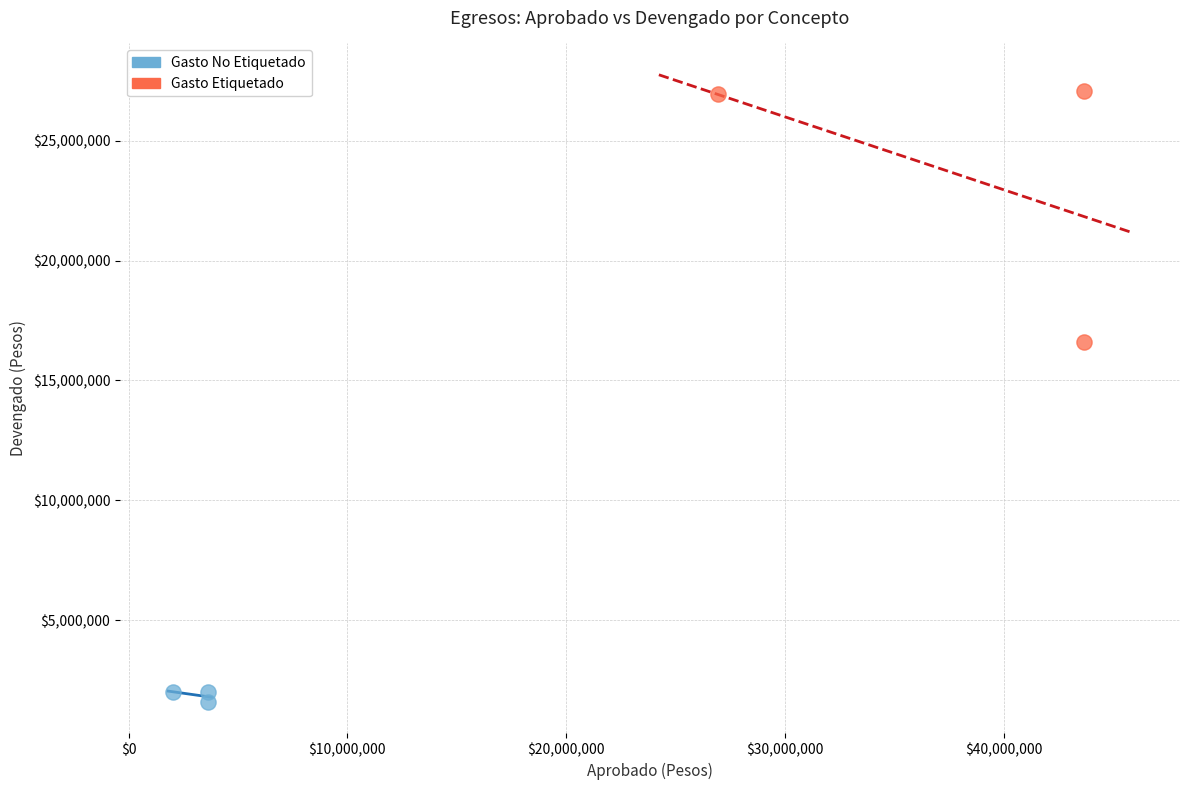

Which series has the widest spread of Y values?

Gasto Etiquetado